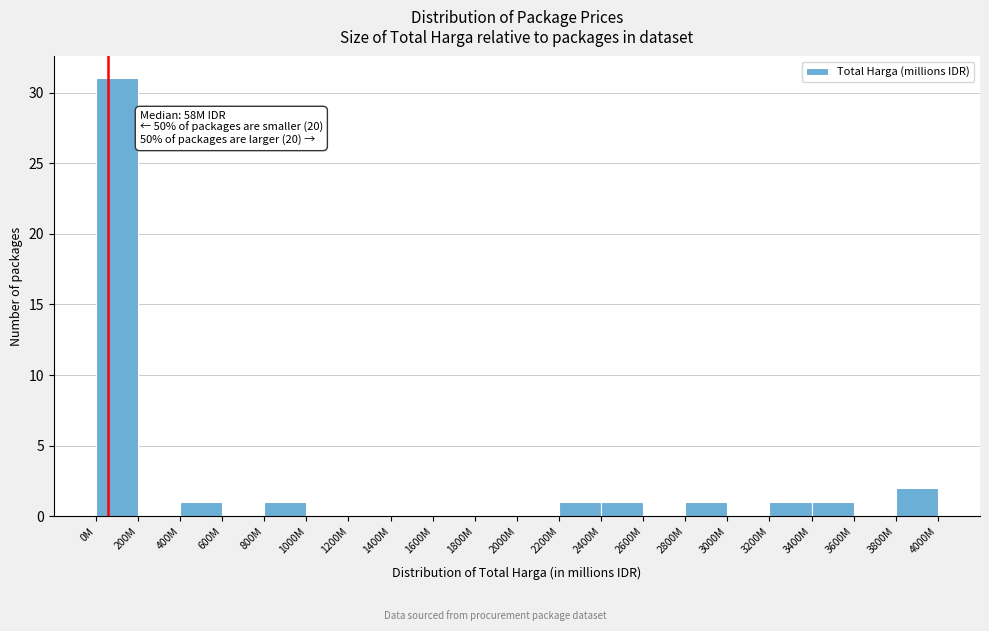

Reading left to right, what are all the values shown in this chart?

0M=31	200M=0	400M=1	600M=0	800M=1	1000M=0	1200M=0	1400M=0	1600M=0	1800M=0	2000M=0	2200M=1	2400M=1	2600M=0	2800M=1	3000M=0	3200M=1	3400M=1	3600M=0	3800M=2